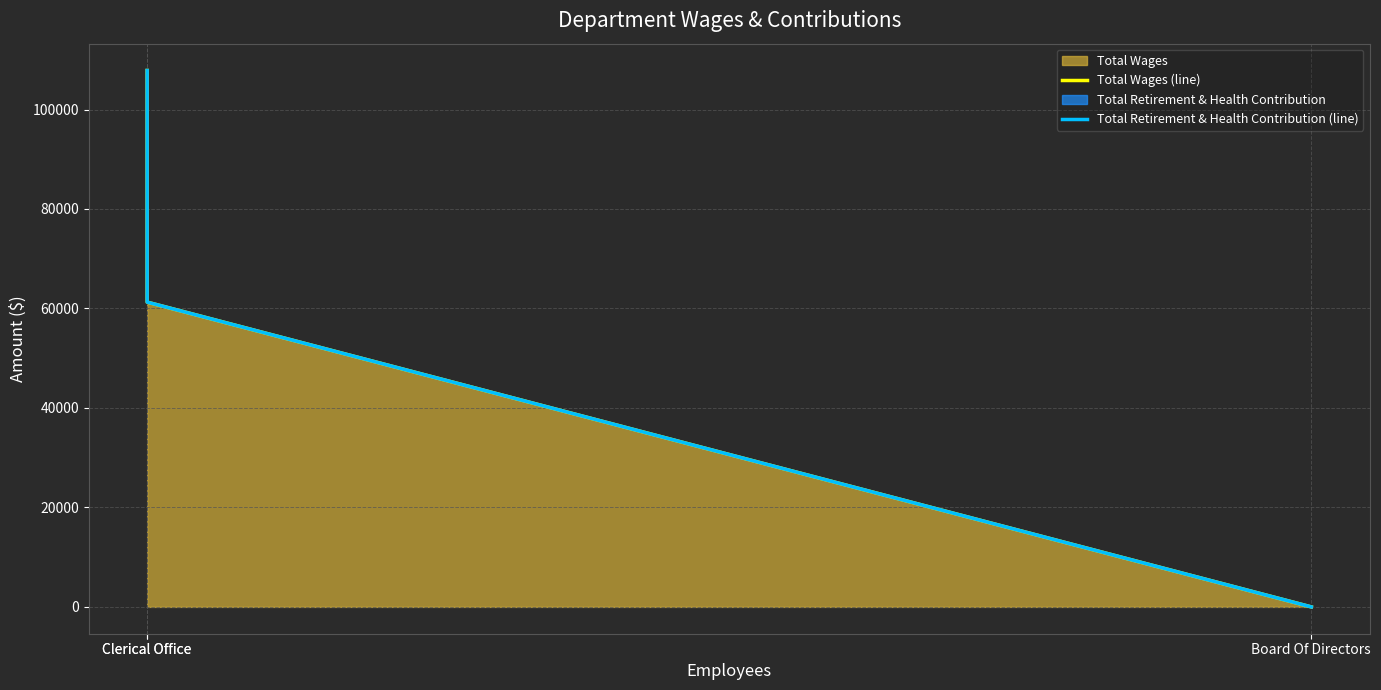

Reading right to left, list all the values displayed in this chart.

Total Wages (line): 0	61275	107845
Total Retirement & Health Contribution (line): 0	61275	107845